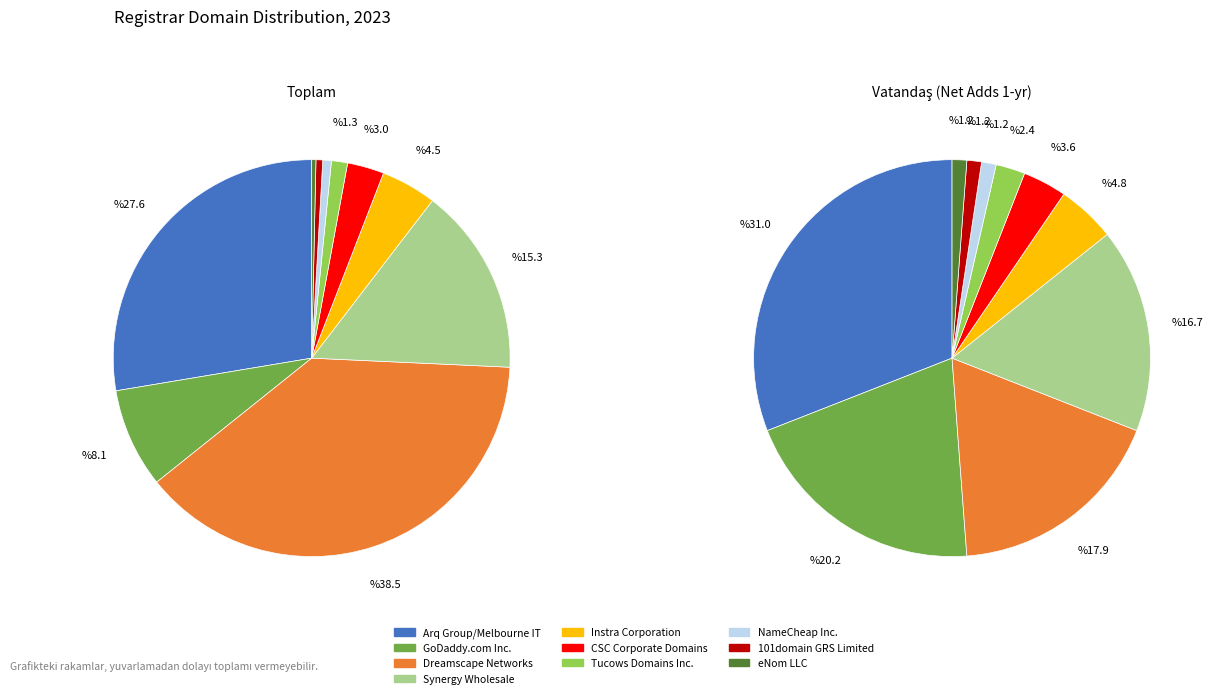

To the nearest percent, what is the difference between the largest and smallest slice percentages?

38%